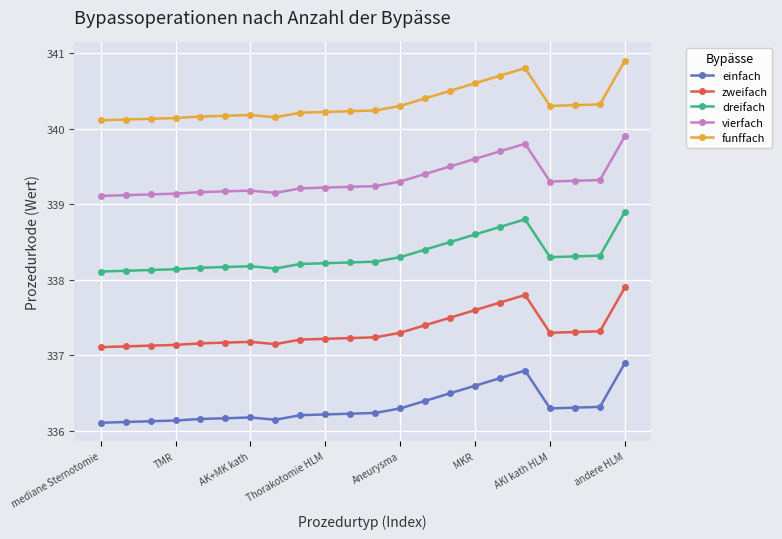

True or false: funffach and vierfach cross at least once.

False